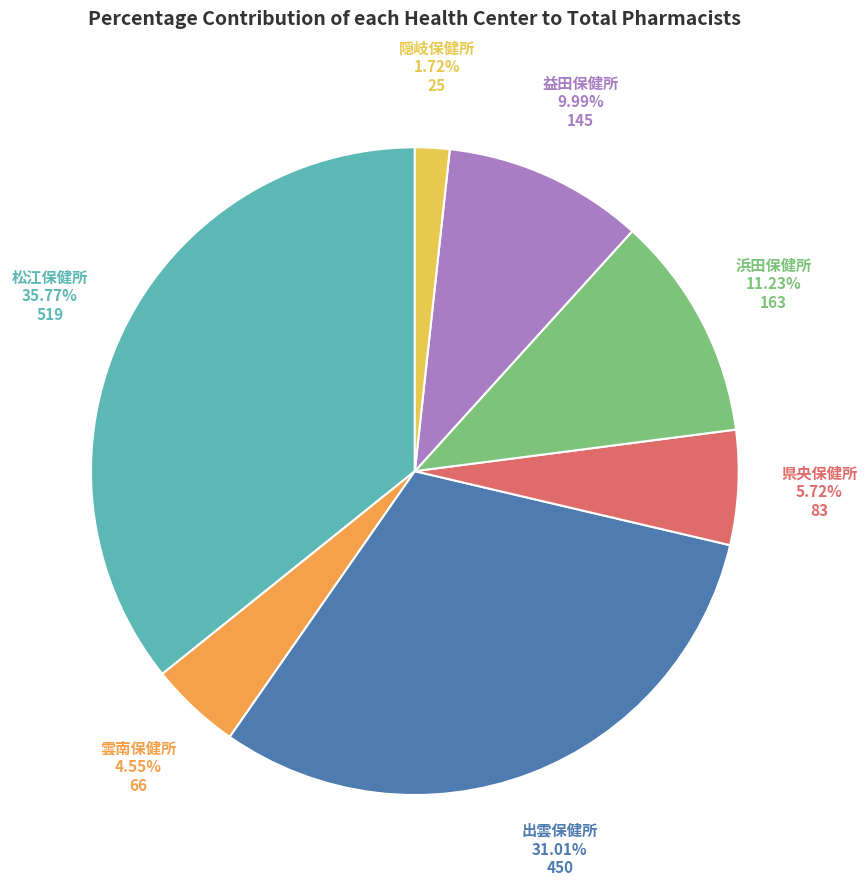

Which category has the smallest portion of the pie?

隠岐保健所